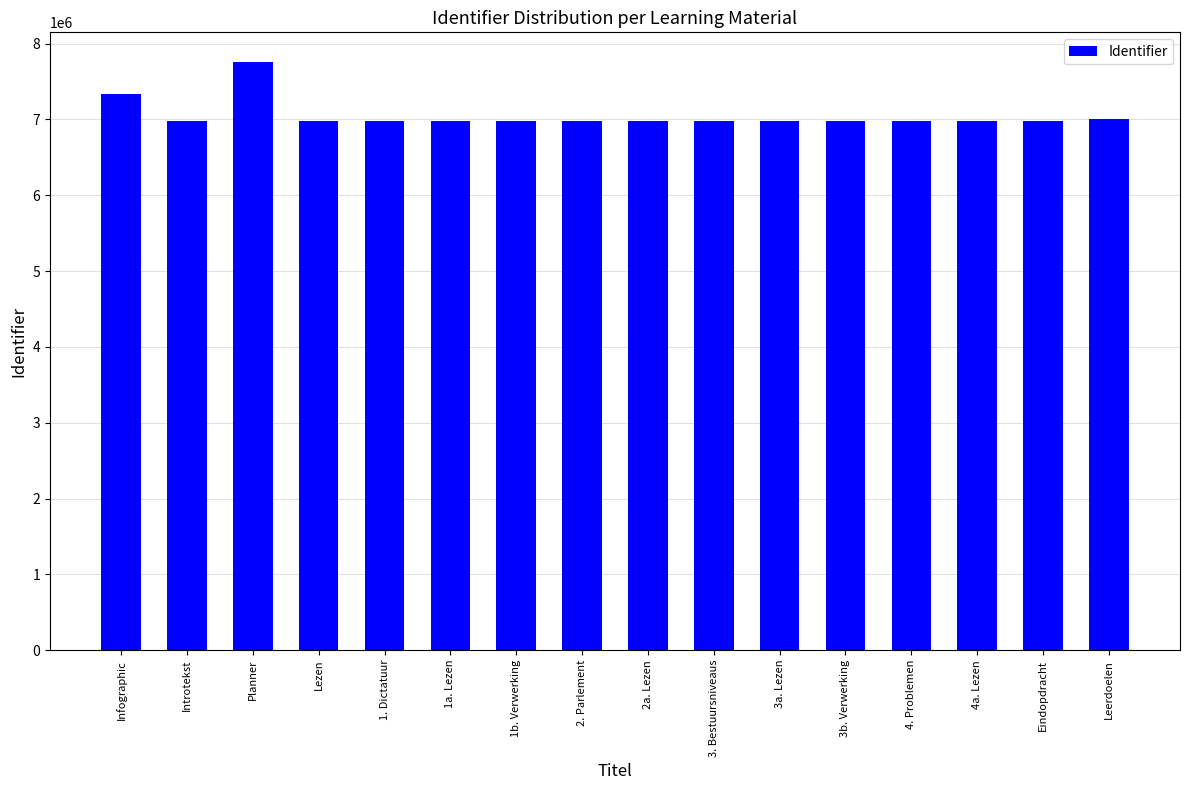

Where is the data nearest to the value 7370303?

Infographic